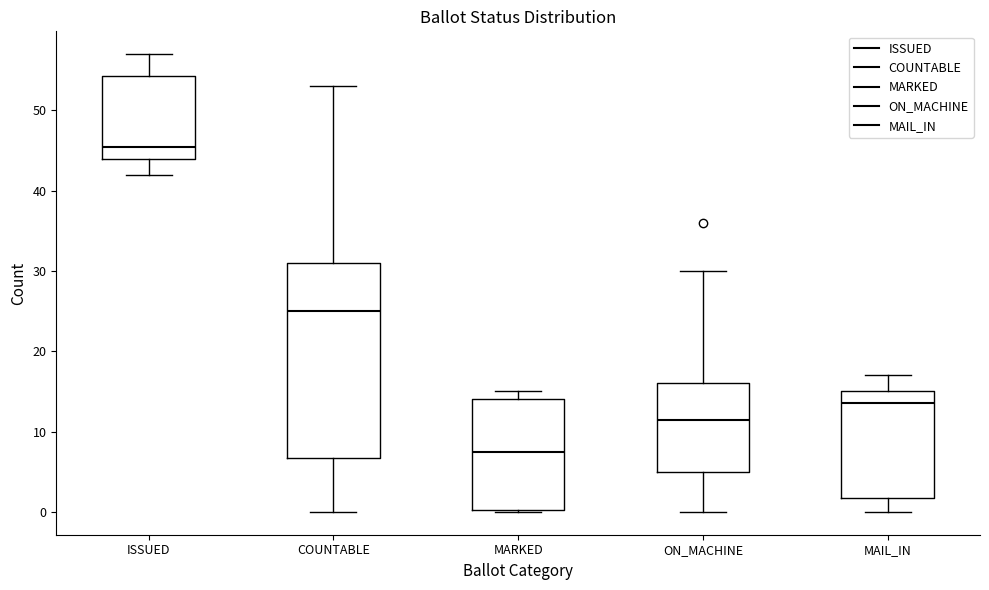

Which box is the tallest, from its lower edge to its upper edge?

COUNTABLE